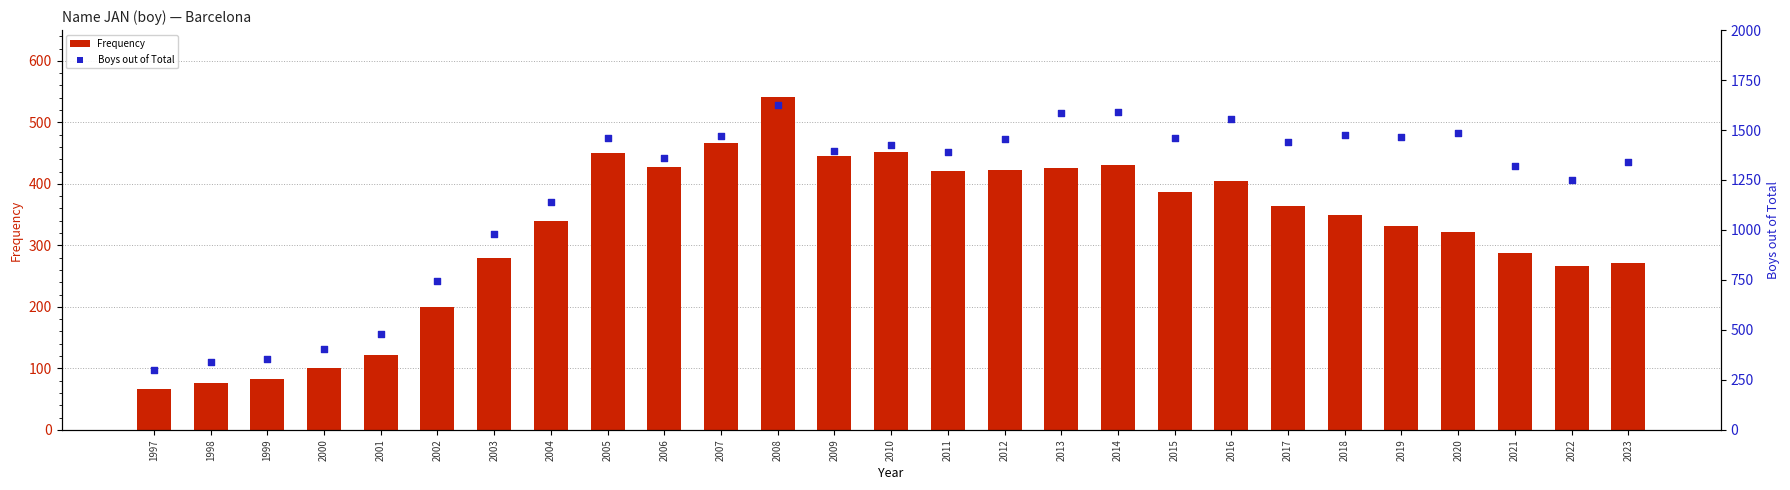

At how many categories does at least one series exceed 920?

21